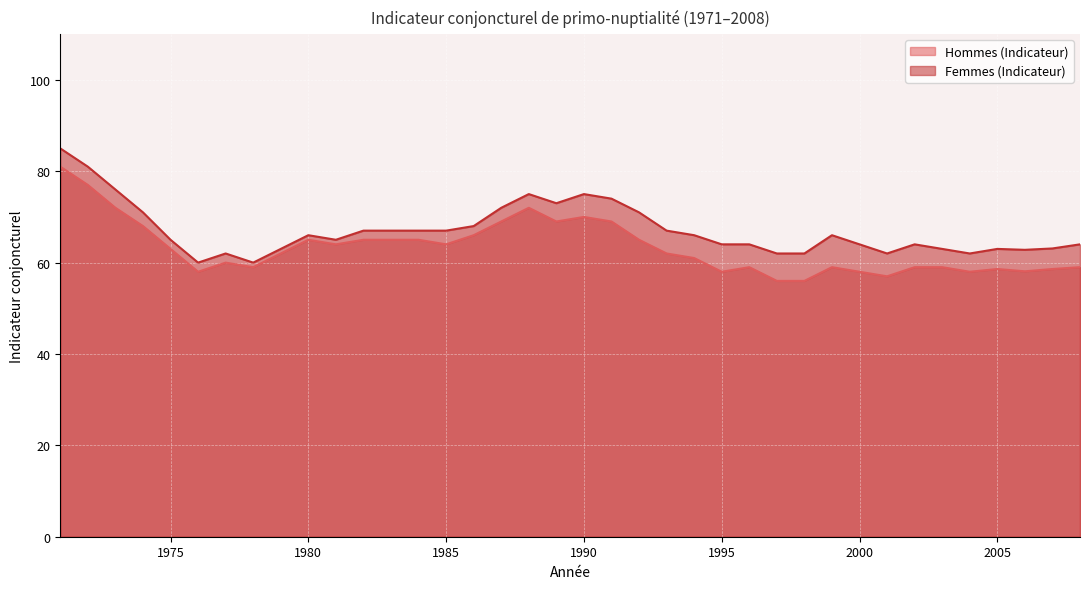

How many lines are shown in the chart?

2